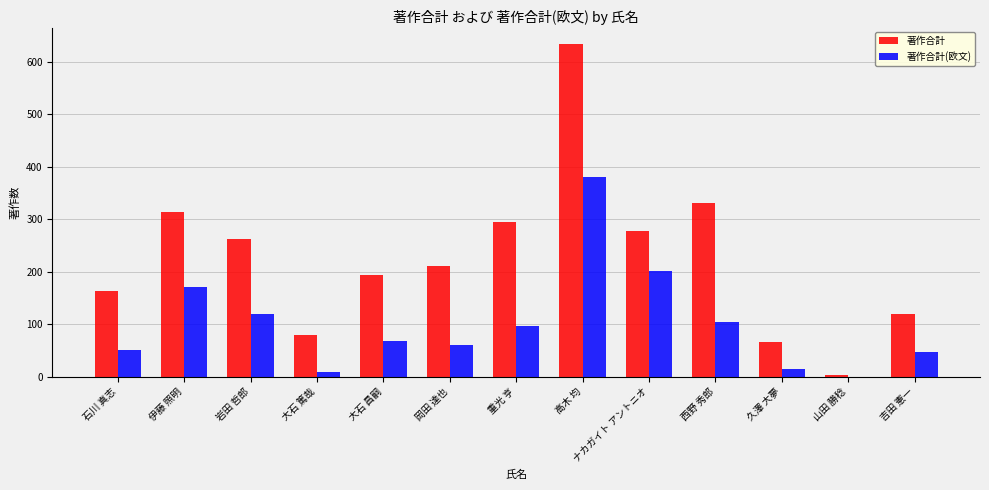

True or false: 著作合計 has a value of 66 at 久澤 大夢.

True